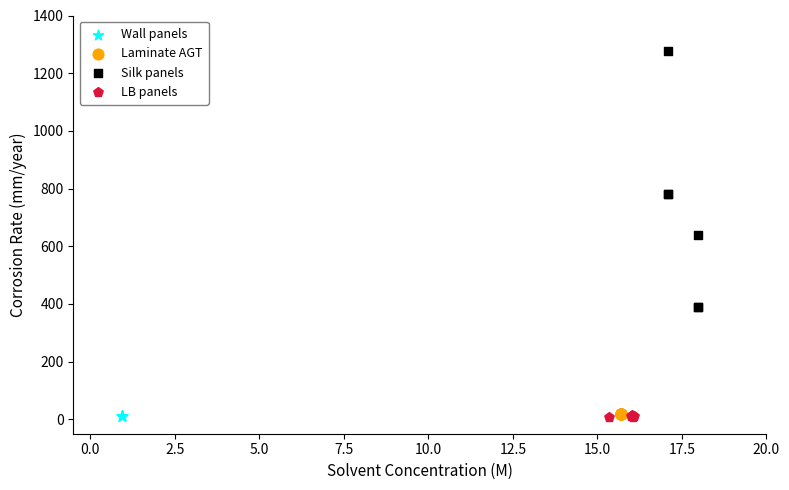

What are all the series names shown in the legend?

Wall panels, Laminate AGT, Silk panels, LB panels